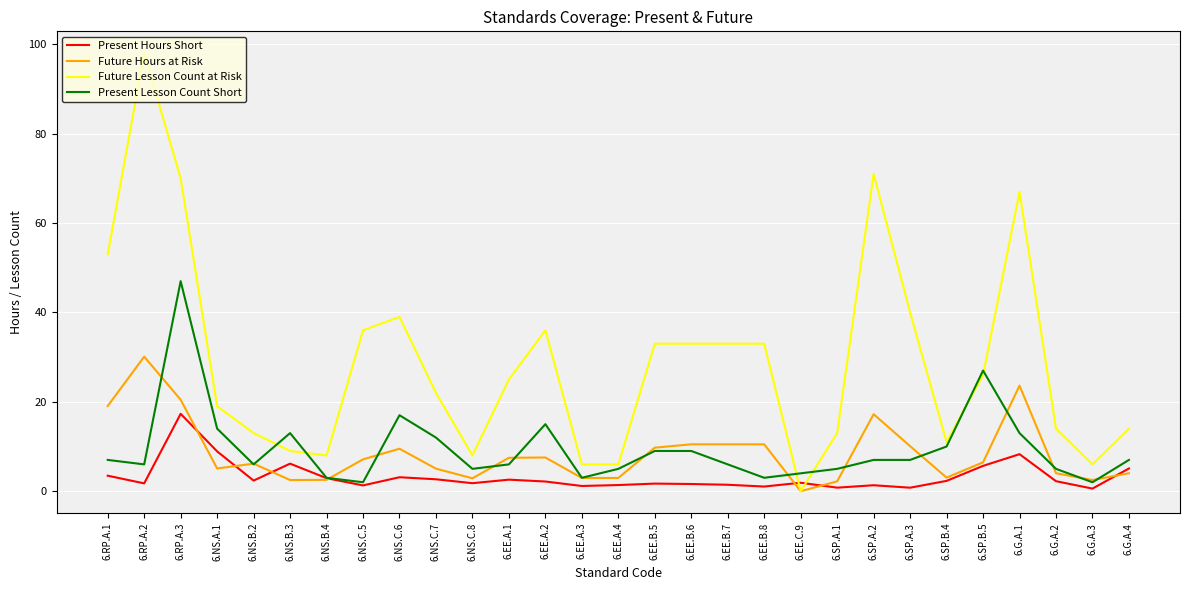

Which series ends up on top after the final intersection of Present Hours Short and Future Hours at Risk?

Present Hours Short